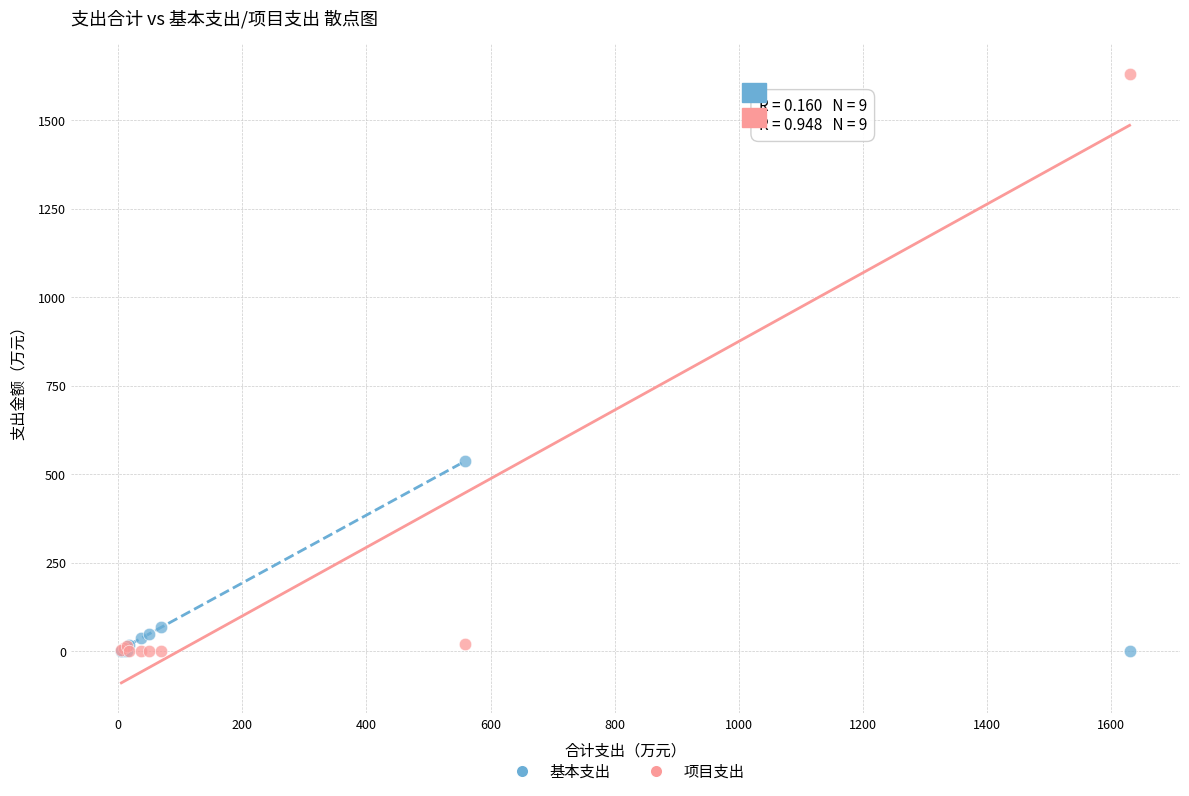

In the 基本支出 series, what Y value is closest to 268?

69.3